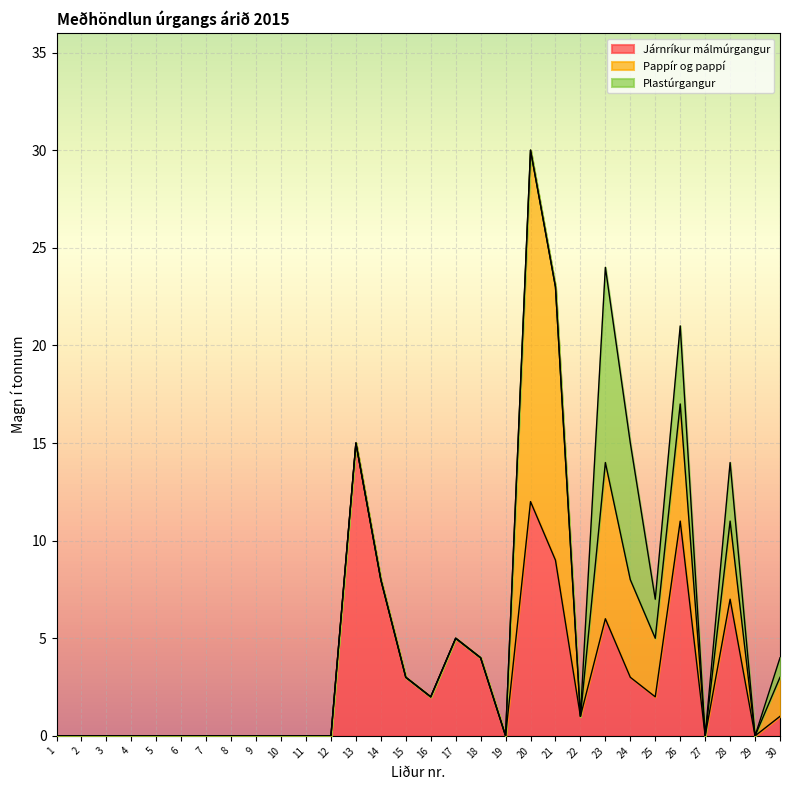

Reading left to right, extract all data points from this chart.

Járnríkur málmúrgangur: 1=0	2=0	3=0	4=0	5=0	6=0	7=0	8=0	9=0	10=0	11=0	12=0	13=15	14=8	15=3	16=2	17=5	18=4	19=0	20=12	21=9	22=1	23=6	24=3	25=2	26=11	27=0	28=7	29=0	30=1
Pappír og pappí: 1=0	2=0	3=0	4=0	5=0	6=0	7=0	8=0	9=0	10=0	11=0	12=0	13=0	14=0	15=0	16=0	17=0	18=0	19=0	20=18	21=14	22=0	23=8	24=5	25=3	26=6	27=0	28=4	29=0	30=2
Plastúrgangur: 1=0	2=0	3=0	4=0	5=0	6=0	7=0	8=0	9=0	10=0	11=0	12=0	13=0	14=0	15=0	16=0	17=0	18=0	19=0	20=0	21=0	22=0	23=10	24=7	25=2	26=4	27=0	28=3	29=0	30=1